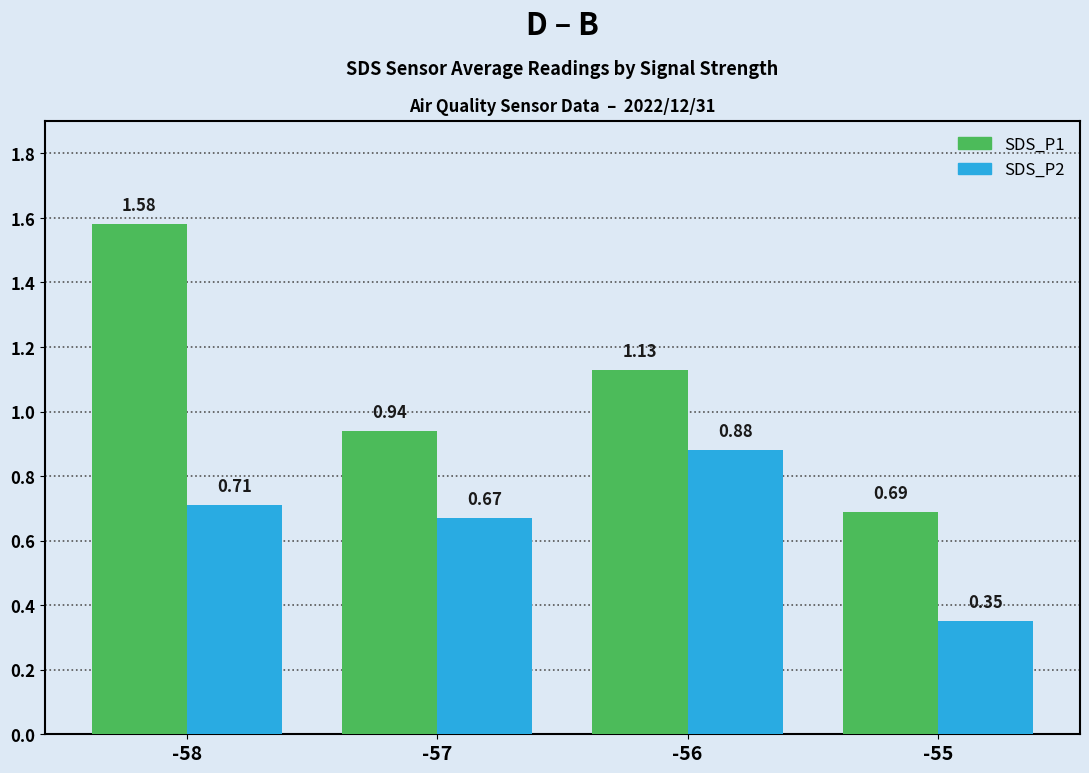

Which category has the lowest value in the SDS_P1 series?

-55